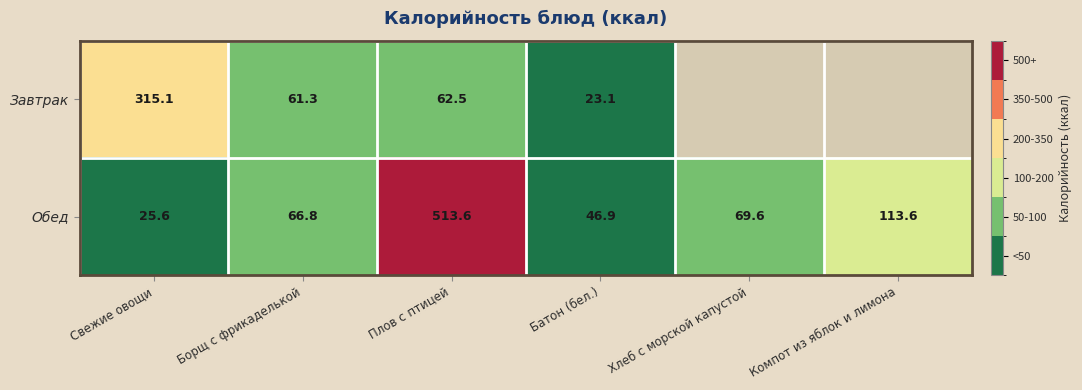

Where does the Обед series first go above 69?

Плов с птицей